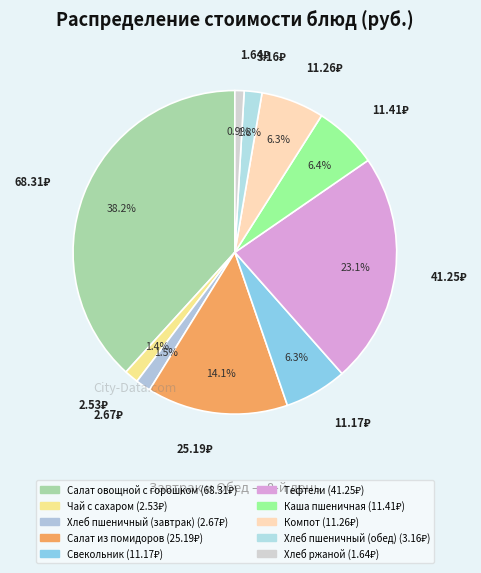

Which slice is the smallest?

Хлеб ржаной